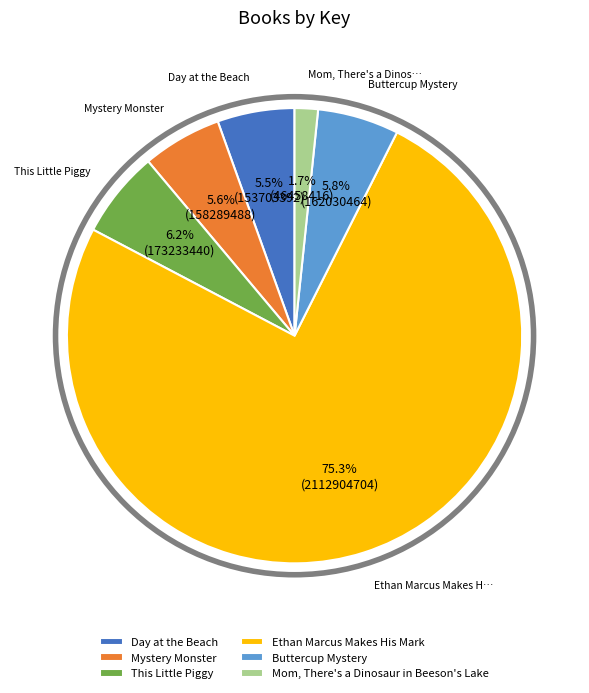

Do Buttercup Mystery and Mystery Monster together represent more than half of the pie?

No